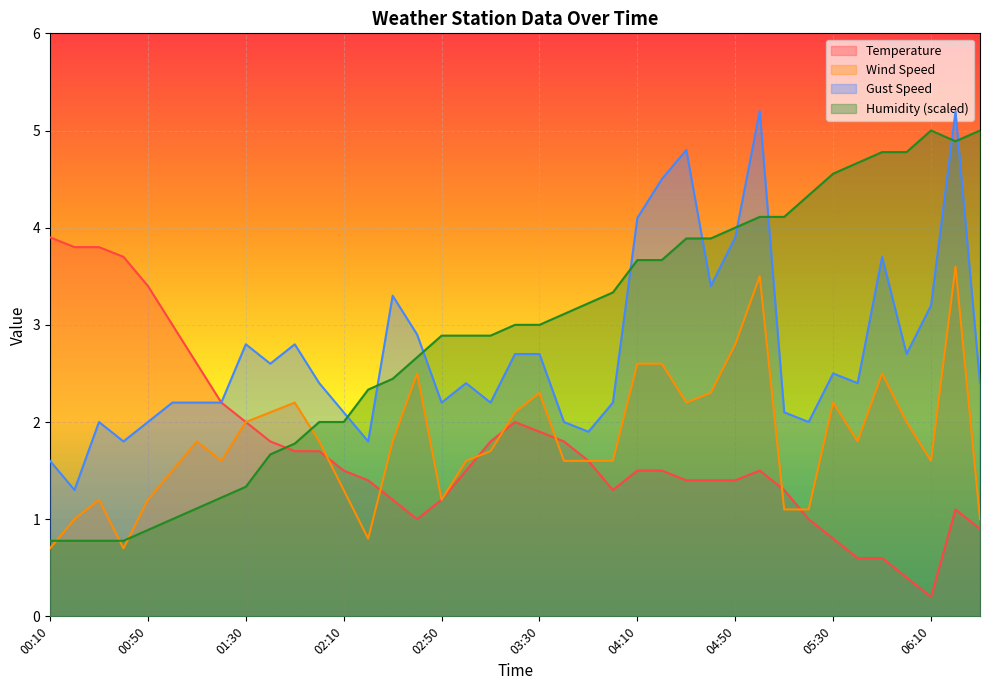

Between 02:40 and 05:00, which series saw the biggest shift?

Gust Speed